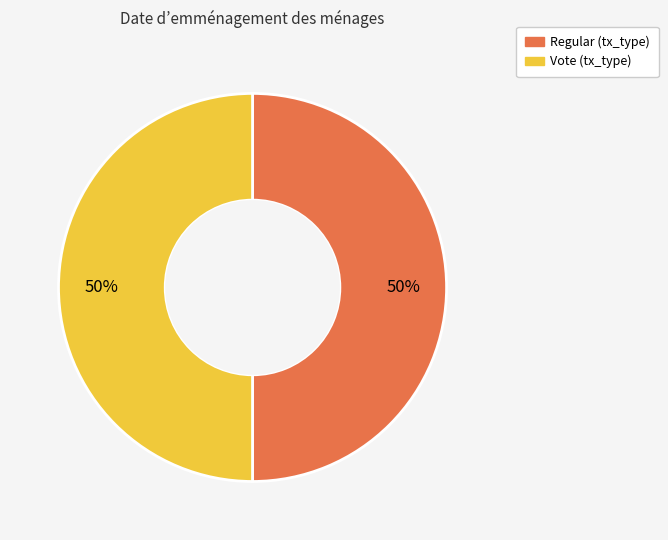

How many slices are in this pie chart?

2